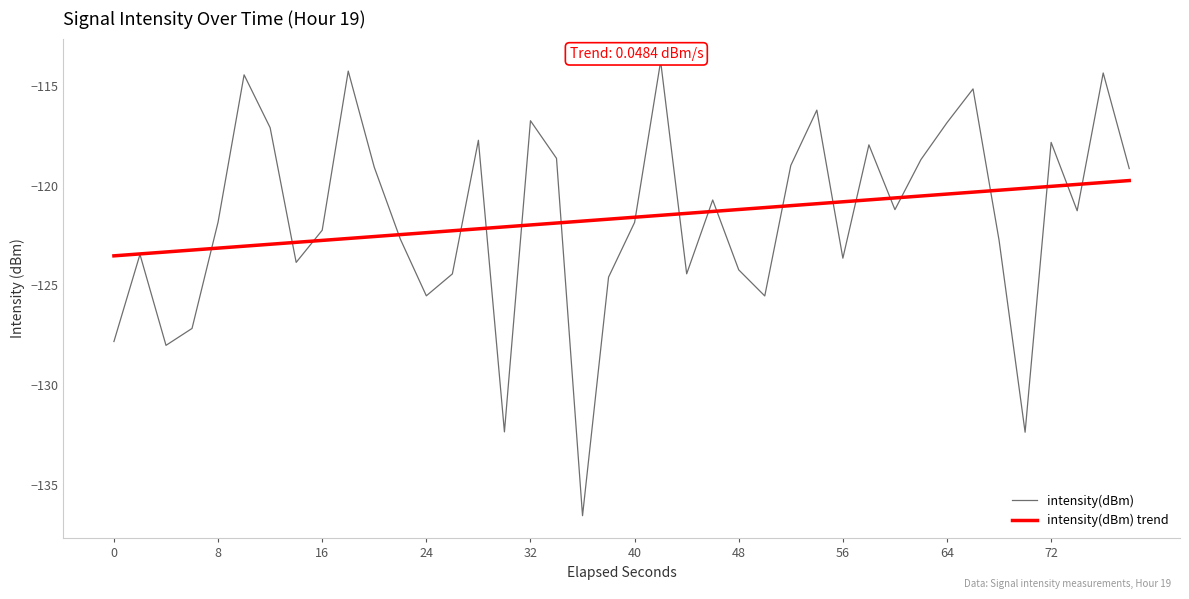

True or false: intensity(dBm) has more than 2 interior local peaks.

True